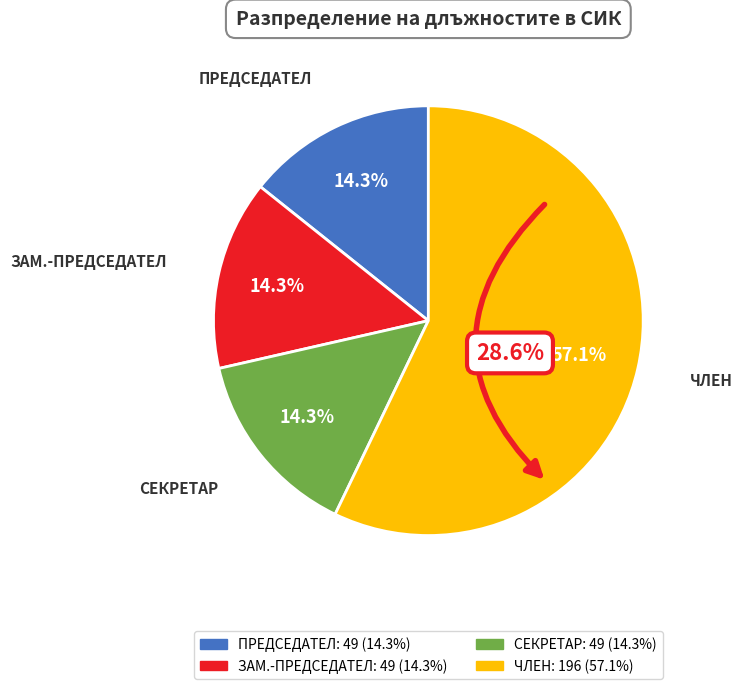

Between ЗАМ.-ПРЕДСЕДАТЕЛ and ПРЕДСЕДАТЕЛ, which is larger?

ЗАМ.-ПРЕДСЕДАТЕЛ